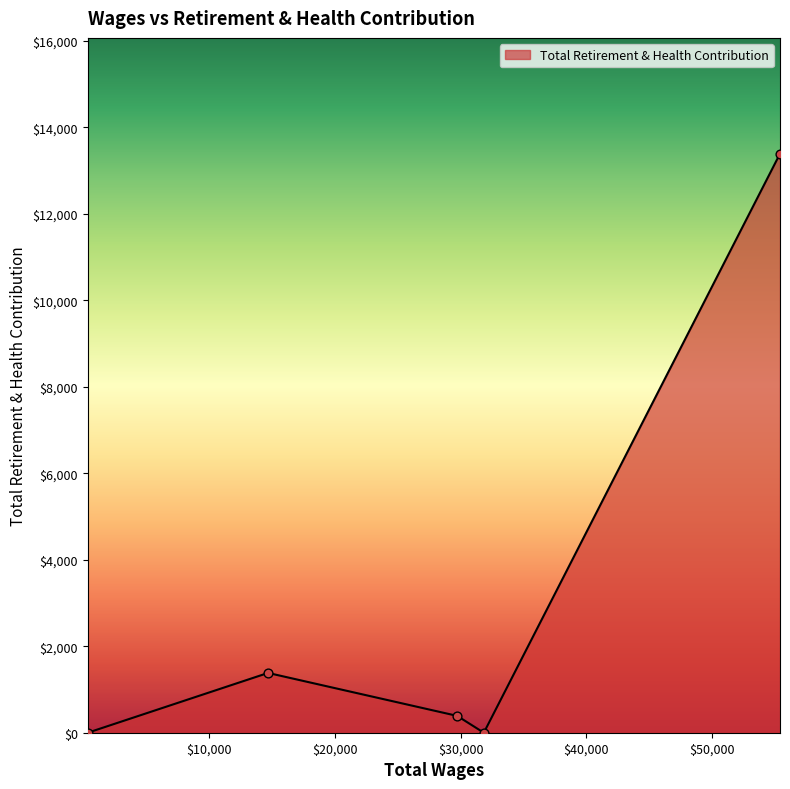

What is the average value?

3033